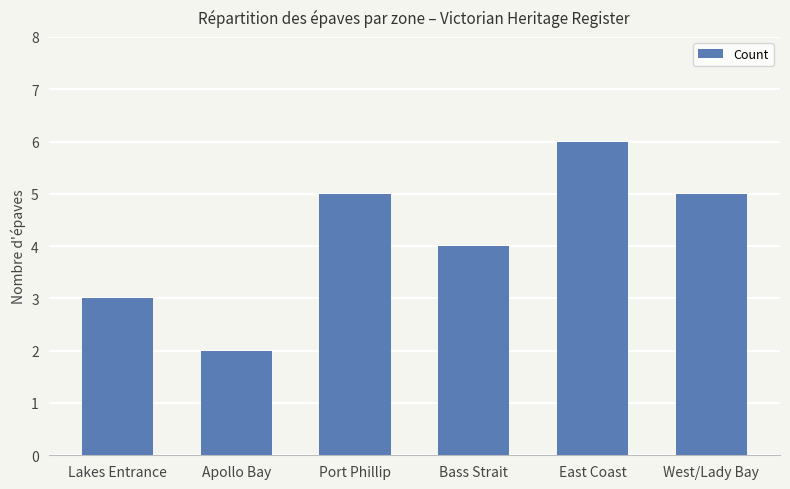

Does the chart contain stacked bars?

No